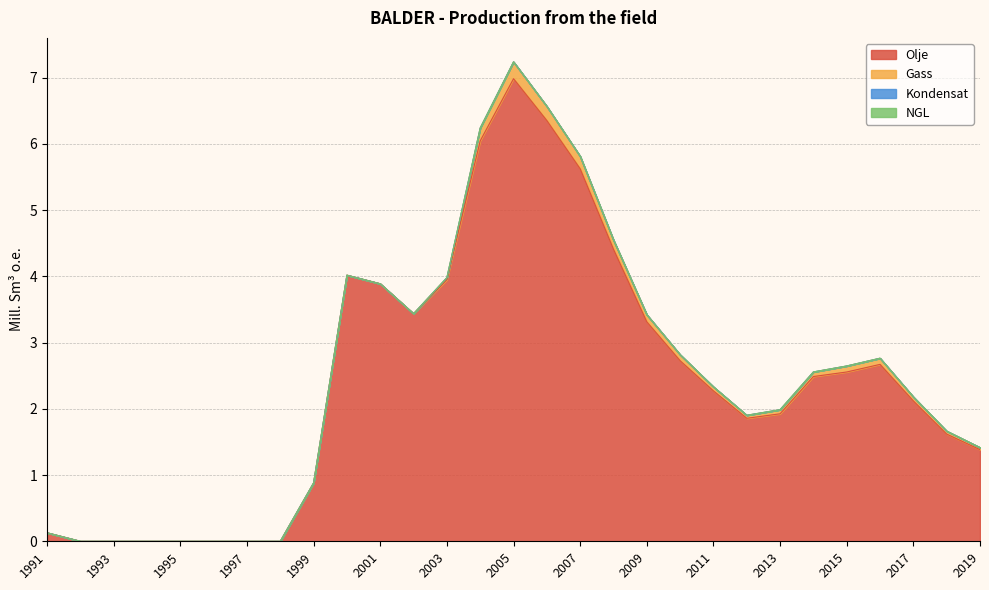

What is the total value across all series at 2007?

5.8